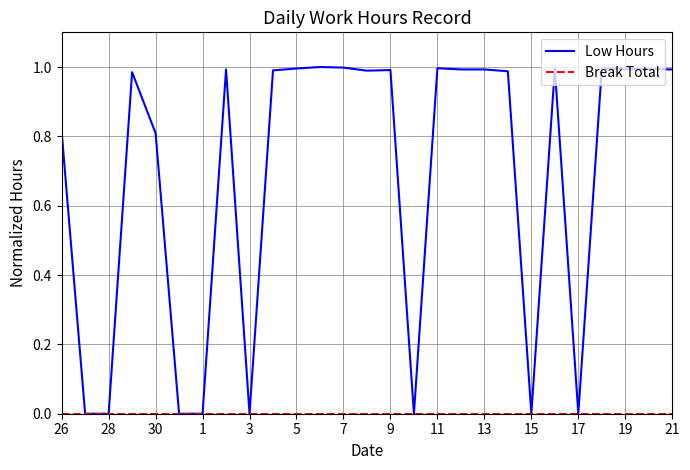

Which series has the largest total across all categories?

Low Hours